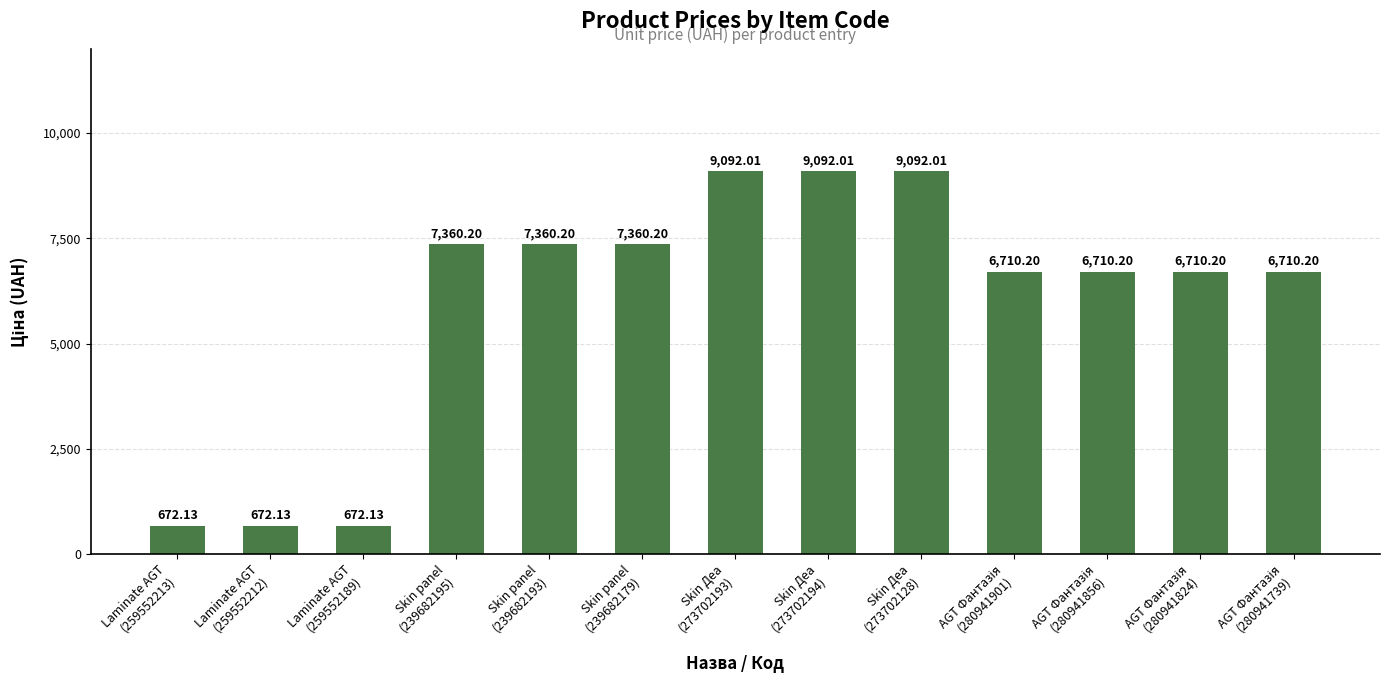

What is the sum of all values?

78213.8